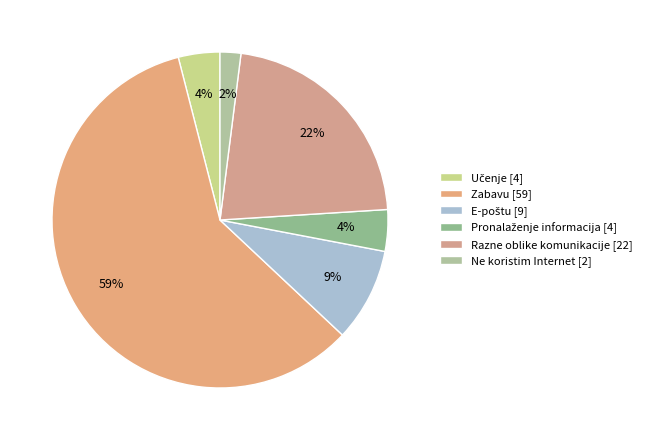

Which slice represents more than half of the pie?

Zabavu